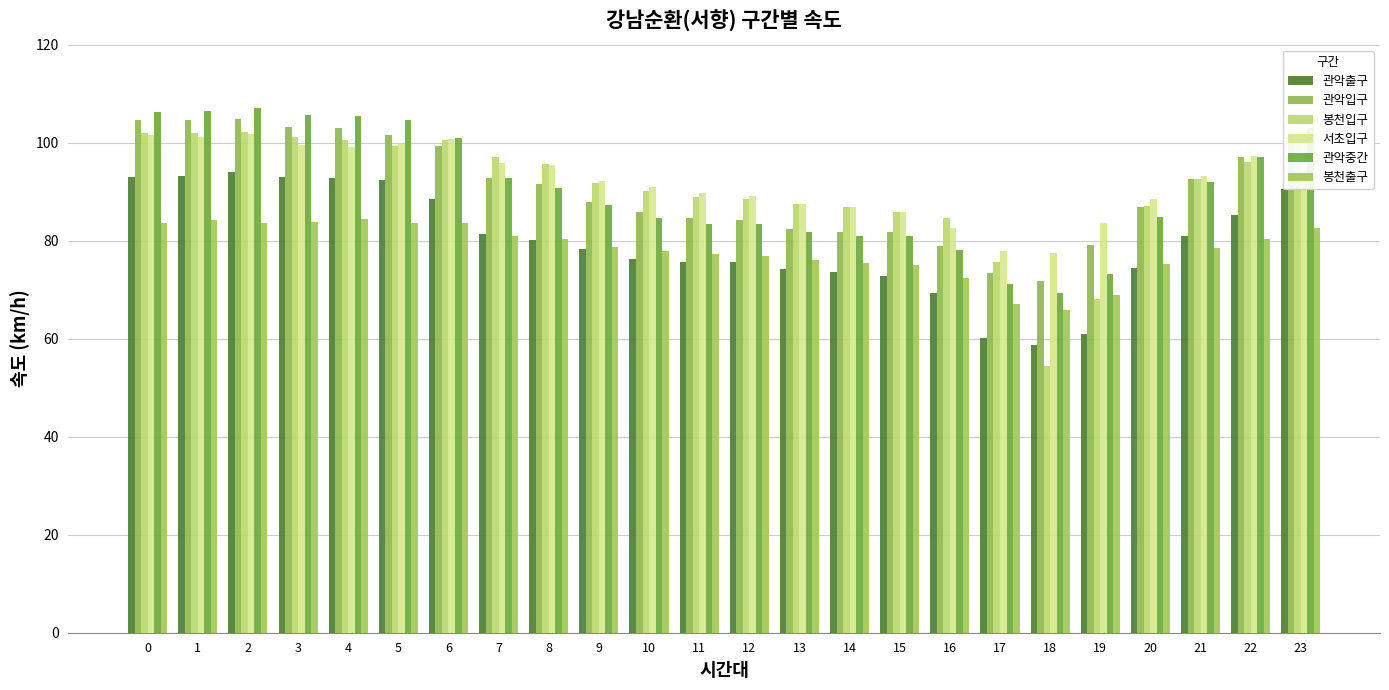

How many data points in 관악중간 are less than 90?

12